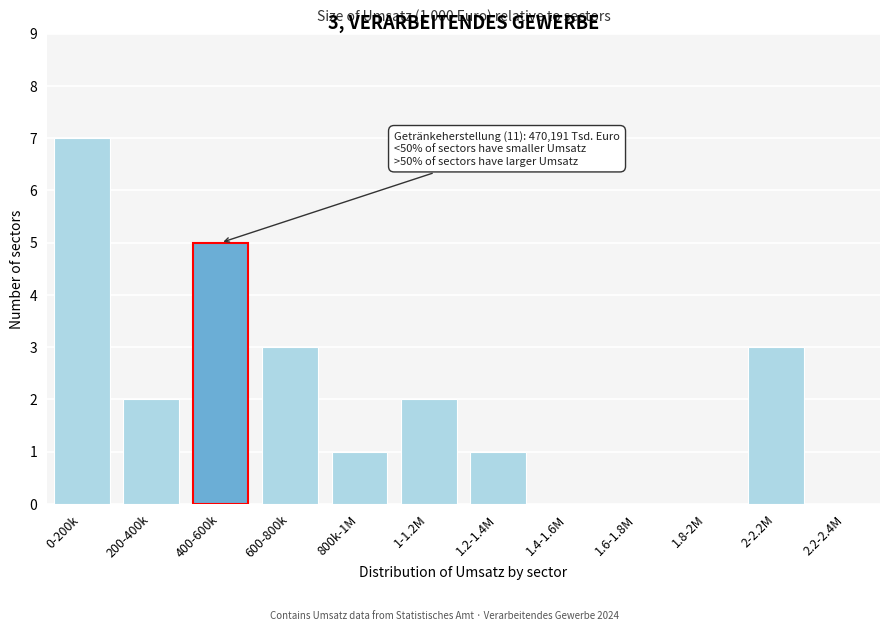

Reading right to left, list all the values displayed in this chart.

2.2-2.4M=0	2-2.2M=3	1.8-2M=0	1.6-1.8M=0	1.4-1.6M=0	1.2-1.4M=1	1-1.2M=2	800k-1M=1	600-800k=3	400-600k=5	200-400k=2	0-200k=7